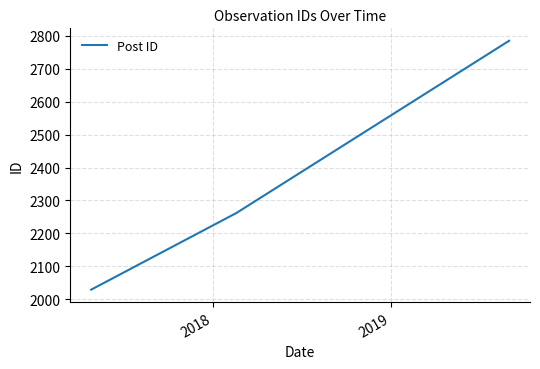

What is the difference between the second highest and minimum values?

233